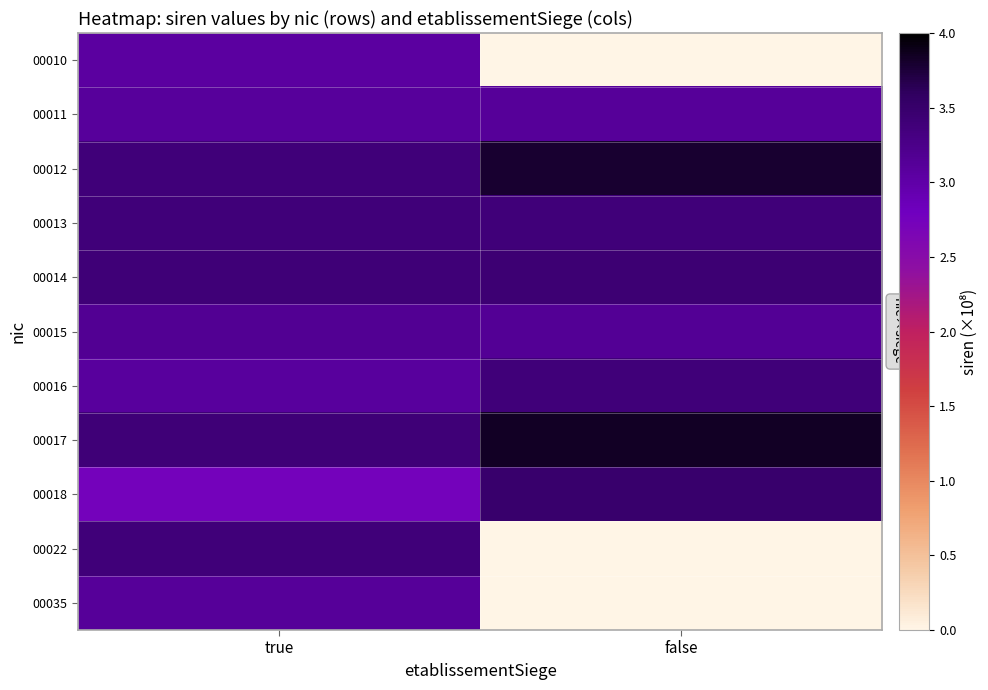

Which label corresponds to the largest value in the chart?

false